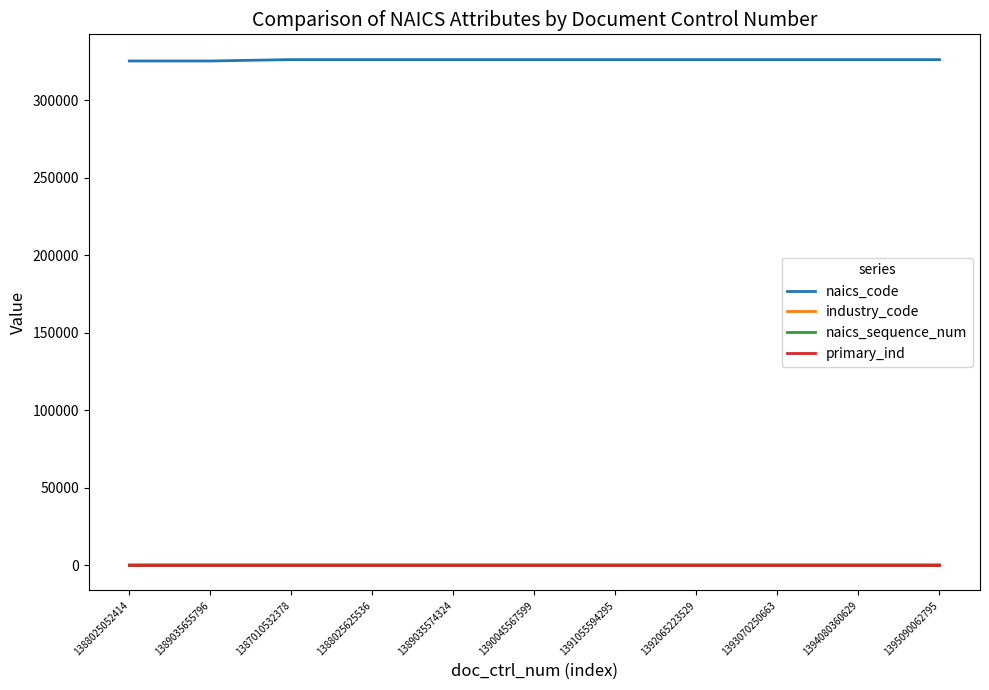

Does the chart have visible grid lines?

No